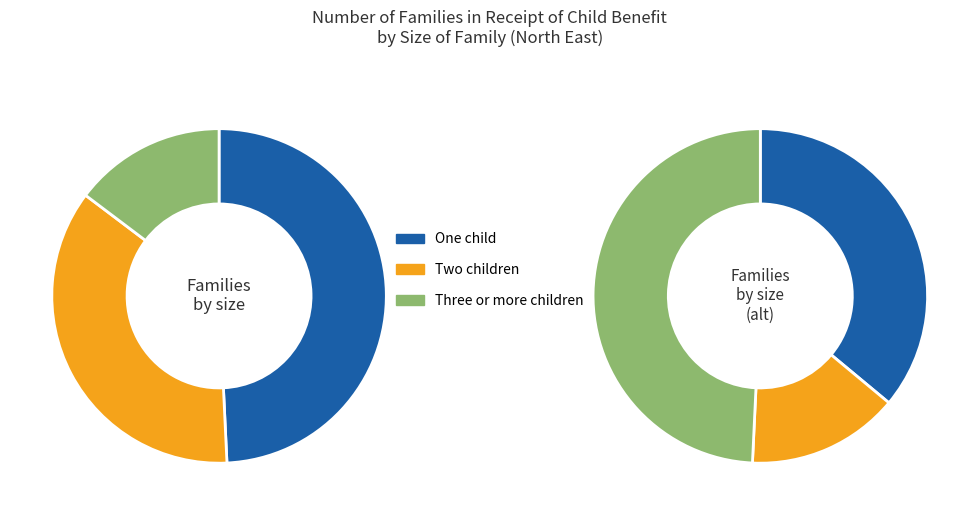

To the nearest percent, what is the difference between the 0 and 2 slice percentages?

35%